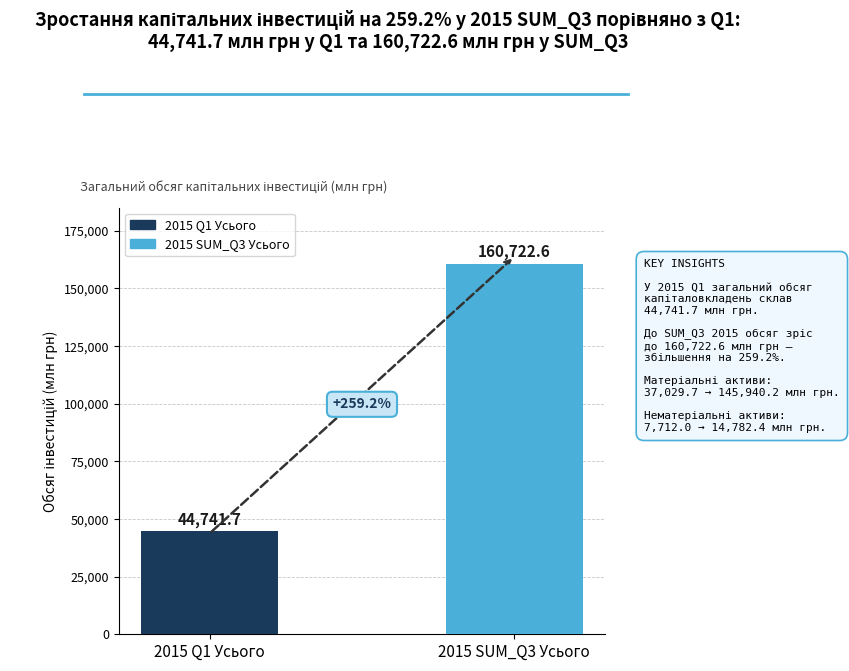

Rank the categories by value from lowest to highest.

2015 Q1 Усього, 2015 SUM_Q3 Усього